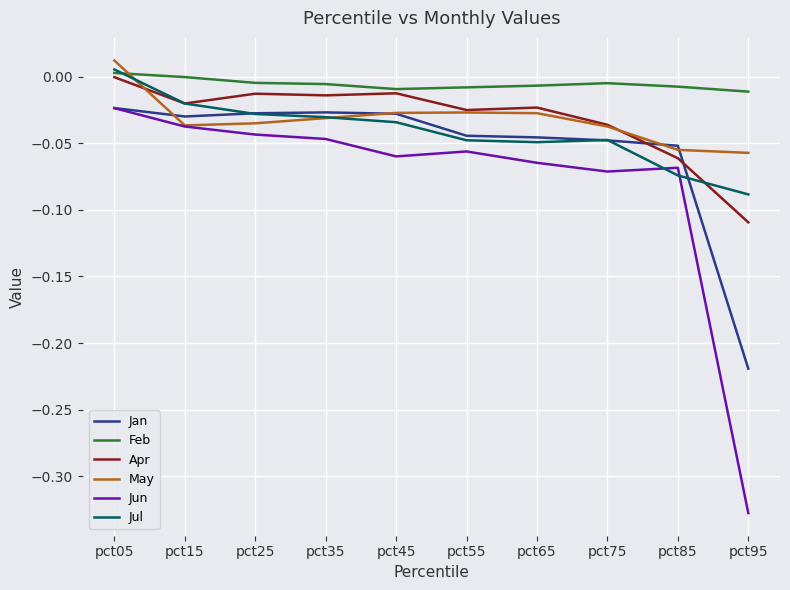

At which category is the sum across all series the highest?

pct05